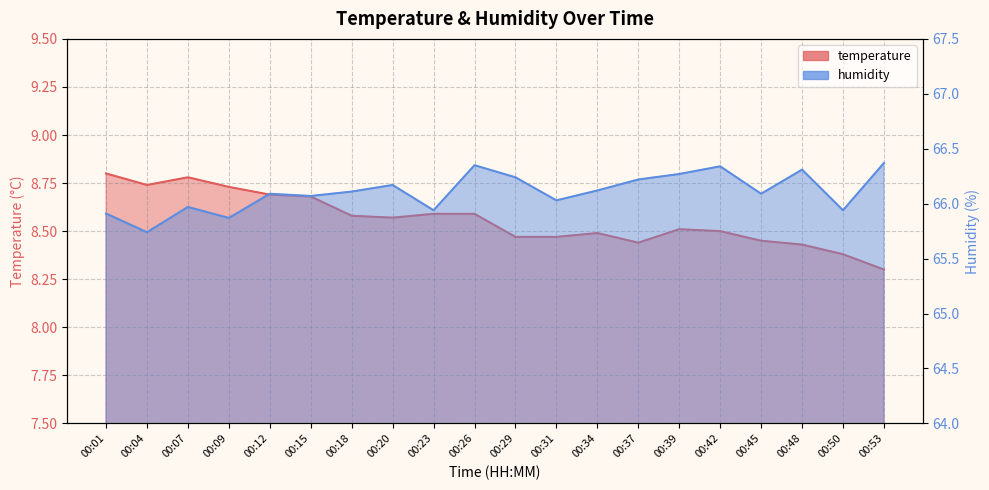

True or false: temperature has more than 0 interior local peaks.

True